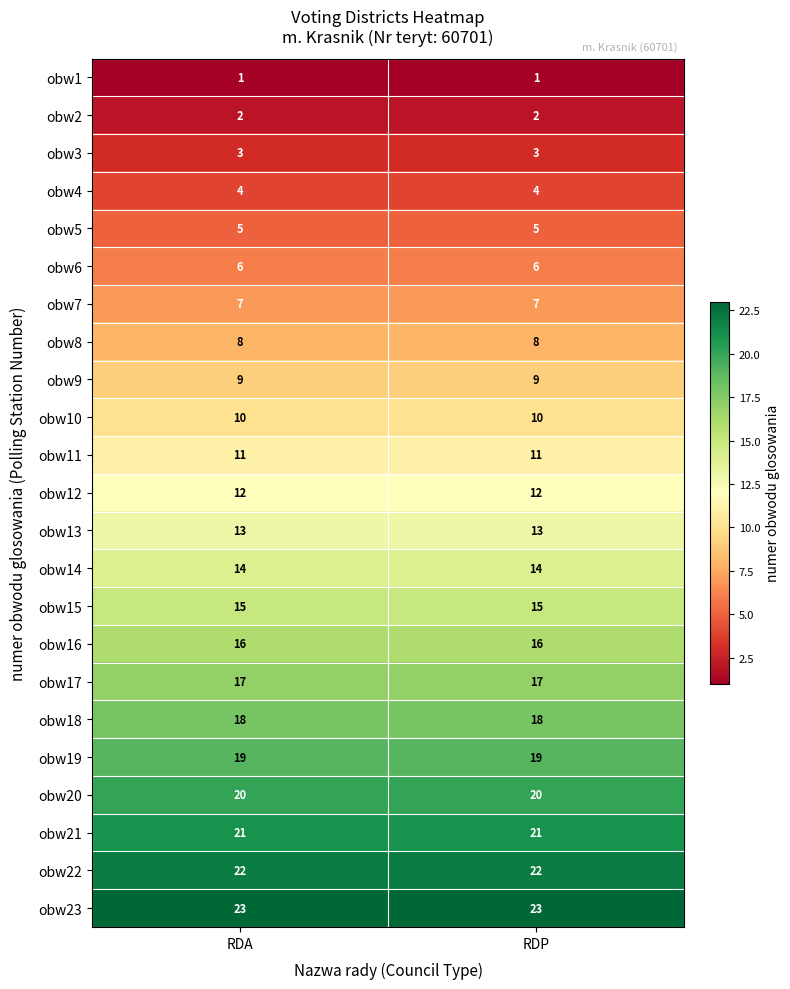

At RDA, list the series in order from smallest to largest.

obw1, obw2, obw3, obw4, obw5, obw6, obw7, obw8, obw9, obw10, obw11, obw12, obw13, obw14, obw15, obw16, obw17, obw18, obw19, obw20, obw21, obw22, obw23